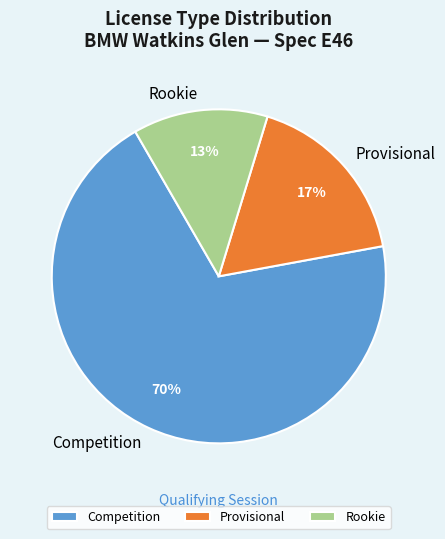

Which slice is the smallest?

Rookie